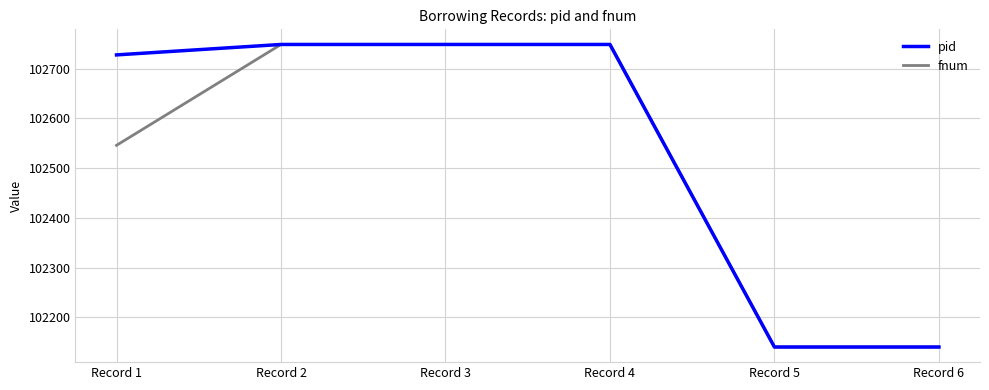

The value of pid at Record 3 is 145368. True or false?

False